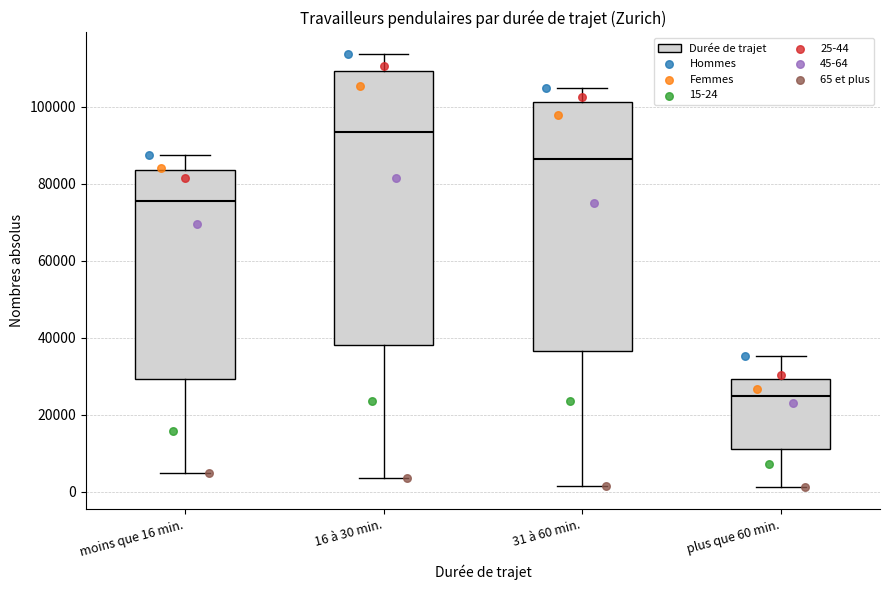

Which box is the tallest, from its lower edge to its upper edge?

16 à 30 min.